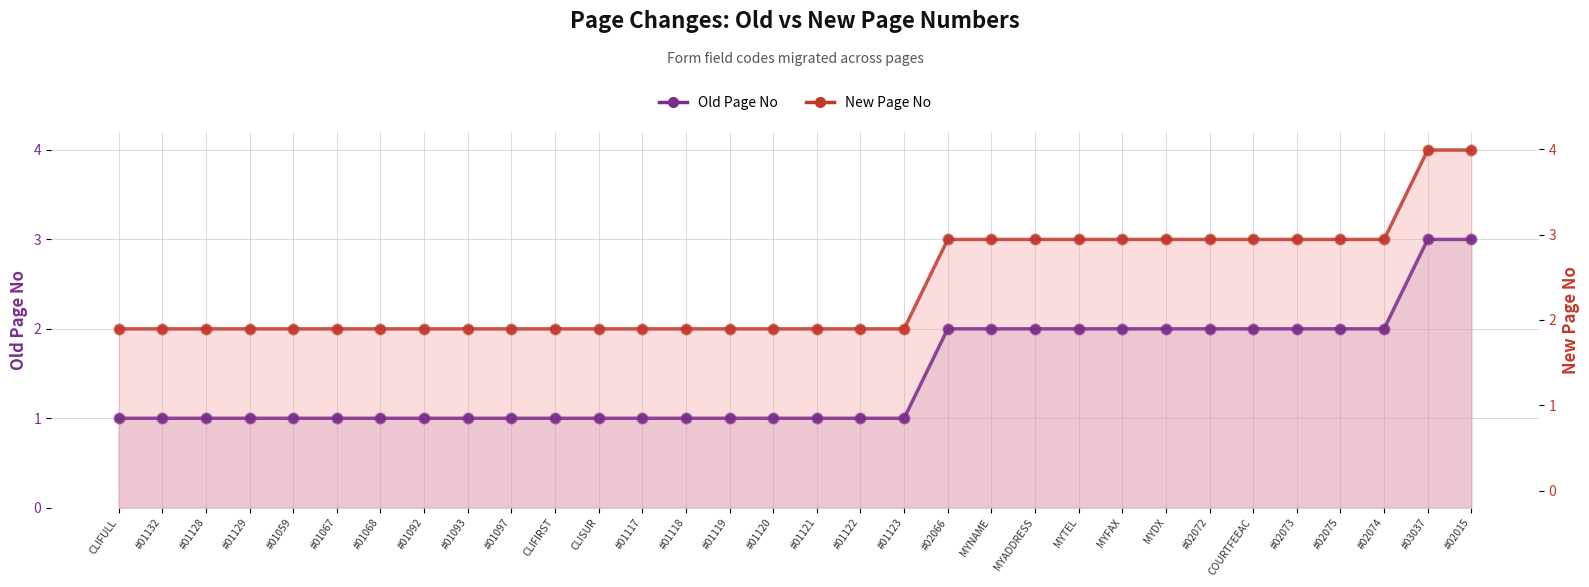

Which series contains the highest Y value?

New Page No line